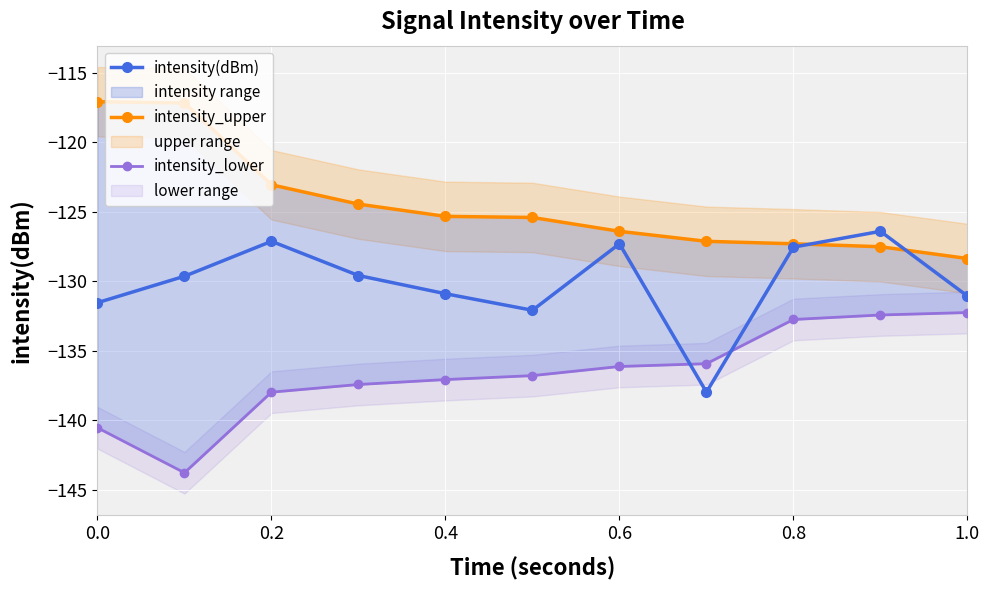

How many lines are shown in the chart?

3